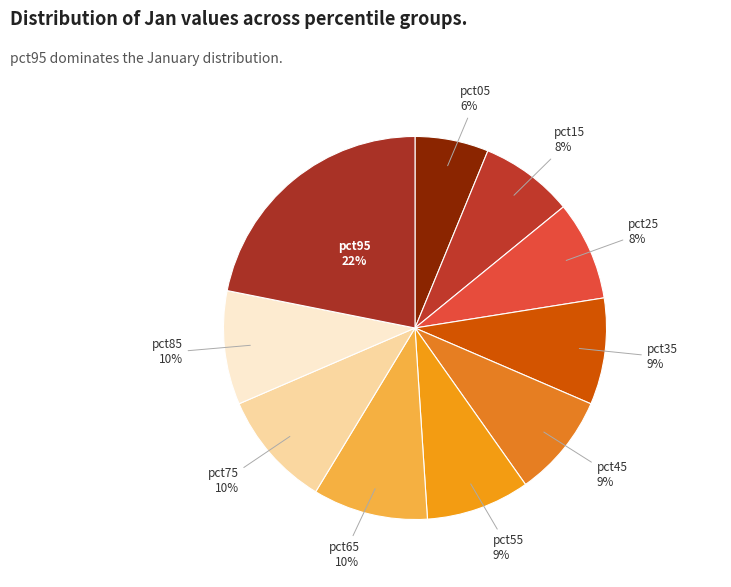

How many segments does this pie chart have?

10